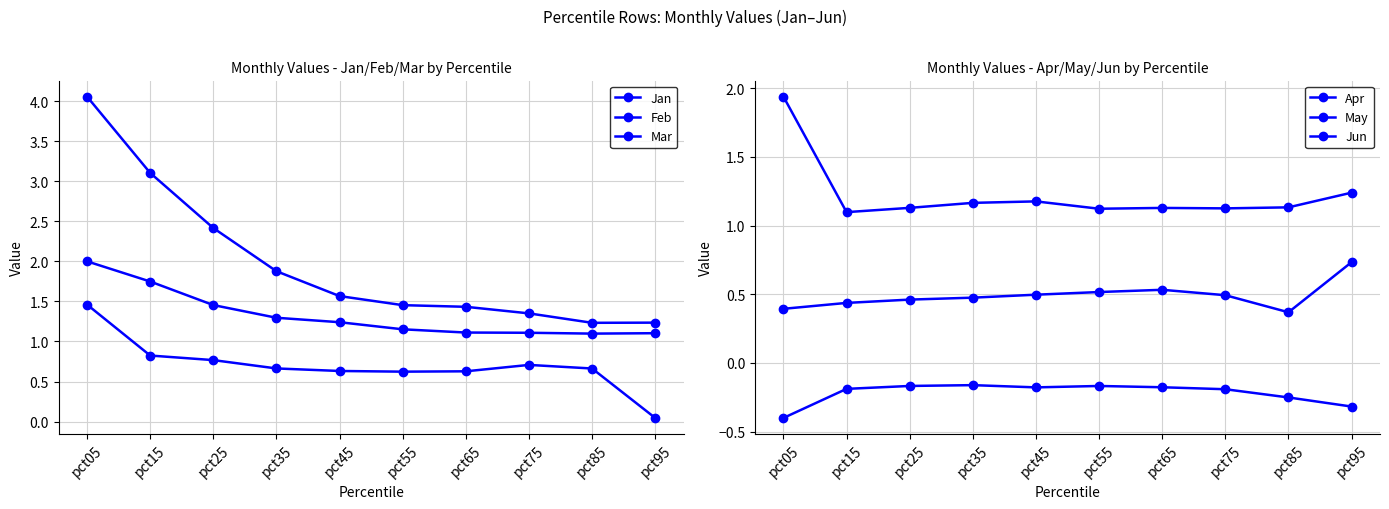

What is the minimum value for Feb?

1.1